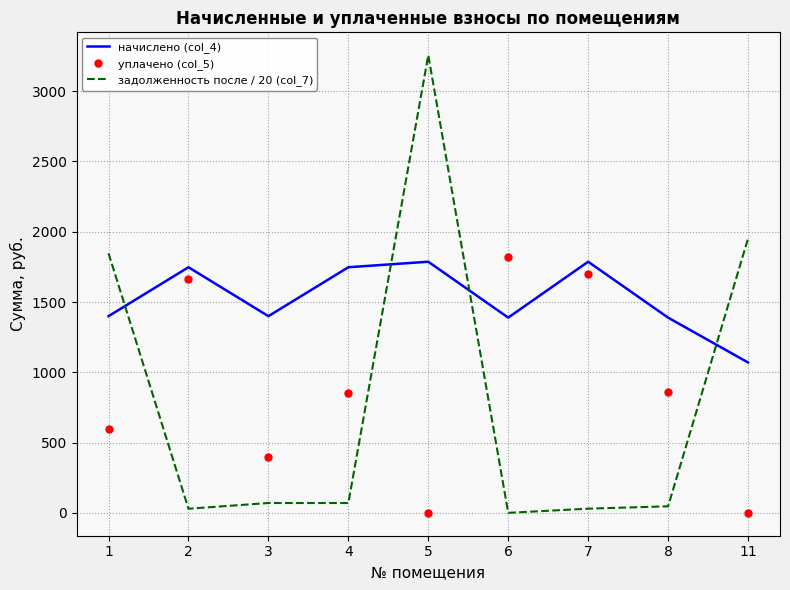

What is the greatest value displayed?

3256.2